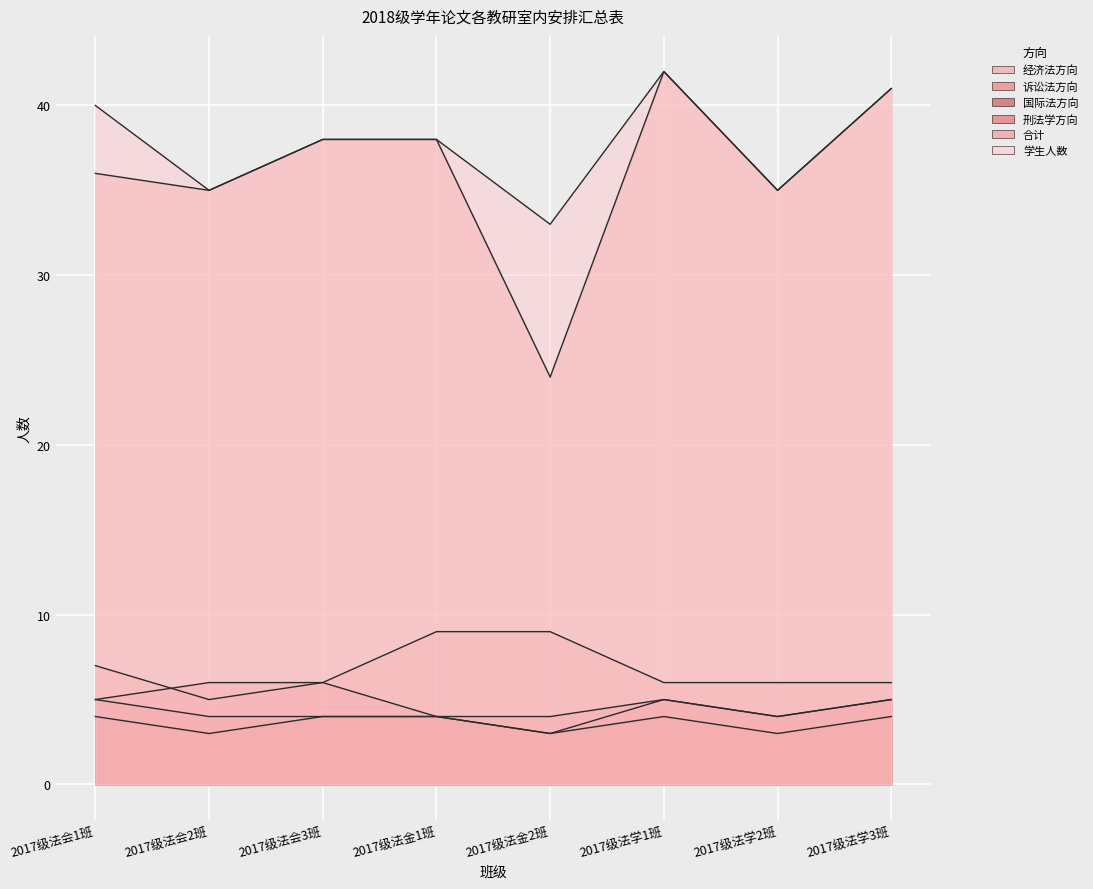

Reading left to right, list all the values displayed in this chart.

经济法方向: 2017级法会1班=7	2017级法会2班=5	2017级法会3班=6	2017级法金1班=9	2017级法金2班=9	2017级法学1班=6	2017级法学2班=6	2017级法学3班=6
诉讼法方向: 2017级法会1班=5	2017级法会2班=6	2017级法会3班=6	2017级法金1班=4	2017级法金2班=3	2017级法学1班=5	2017级法学2班=4	2017级法学3班=5
国际法方向: 2017级法会1班=4	2017级法会2班=3	2017级法会3班=4	2017级法金1班=4	2017级法金2班=3	2017级法学1班=4	2017级法学2班=3	2017级法学3班=4
刑法学方向: 2017级法会1班=5	2017级法会2班=4	2017级法会3班=4	2017级法金1班=4	2017级法金2班=4	2017级法学1班=5	2017级法学2班=4	2017级法学3班=5
合计: 2017级法会1班=36	2017级法会2班=35	2017级法会3班=38	2017级法金1班=38	2017级法金2班=24	2017级法学1班=42	2017级法学2班=35	2017级法学3班=41
学生人数: 2017级法会1班=40	2017级法会2班=35	2017级法会3班=38	2017级法金1班=38	2017级法金2班=33	2017级法学1班=42	2017级法学2班=35	2017级法学3班=41